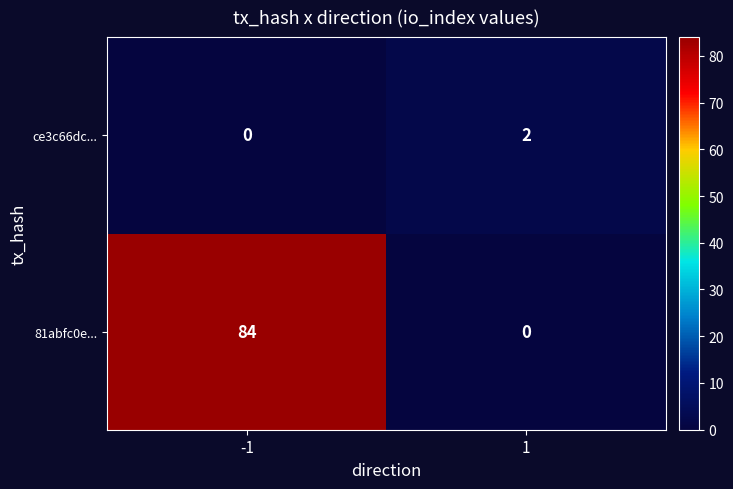

Reading left to right, transcribe all the data shown in this chart.

ce3c66dc...: 0	2
81abfc0e...: 84	0